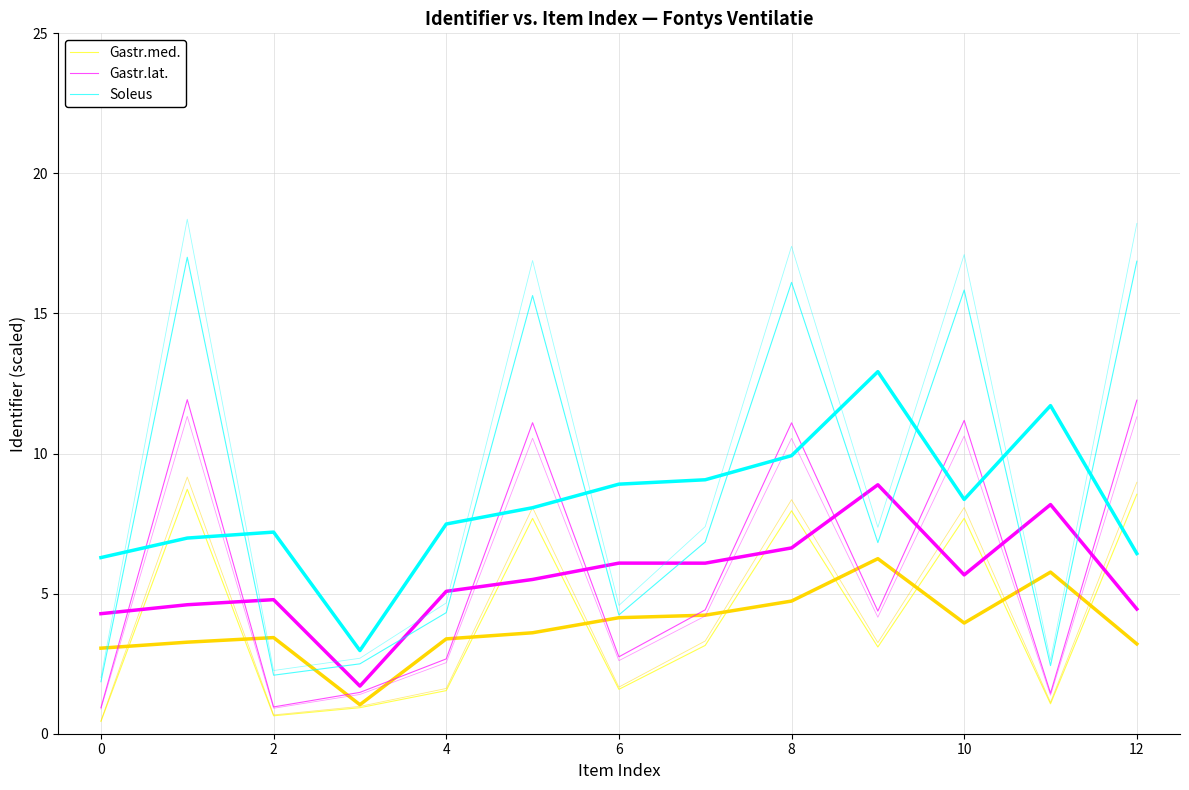

How many lines are shown in the chart?

3